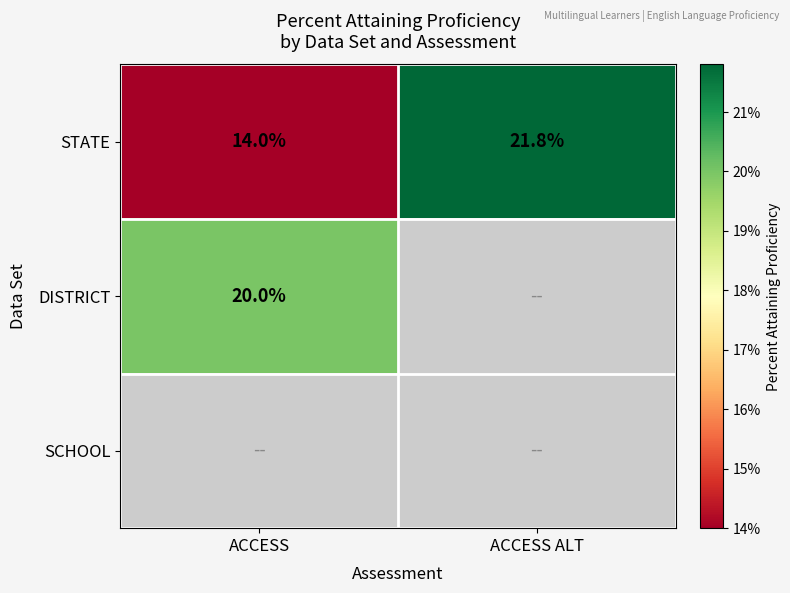

List the labels in order of STATE value, largest first.

ACCESS ALT, ACCESS